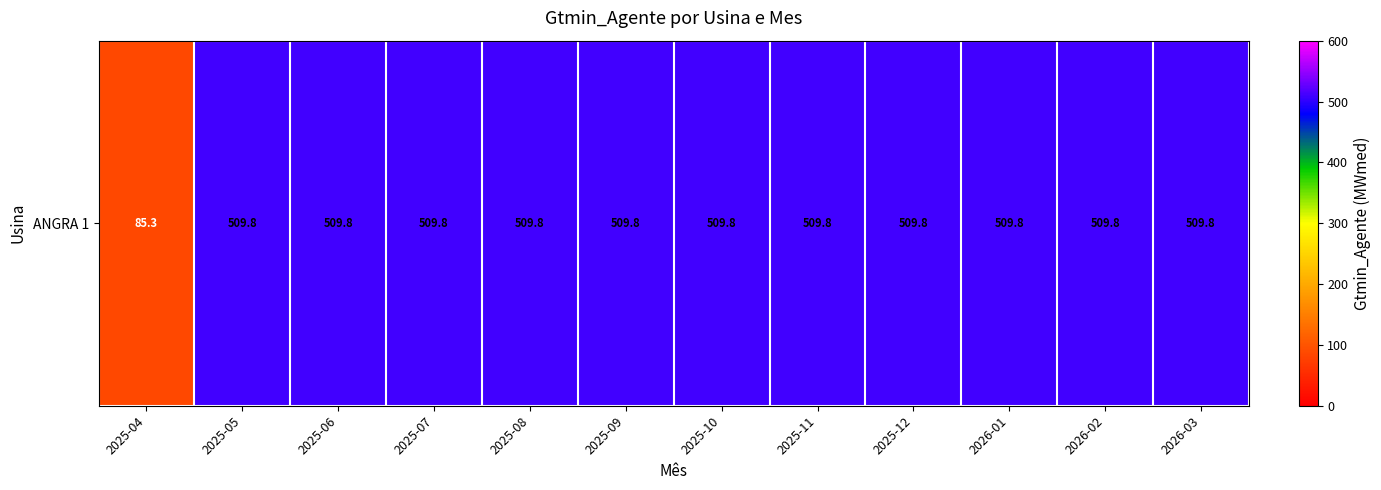

At which label does the data first exceed 509?

2025-05